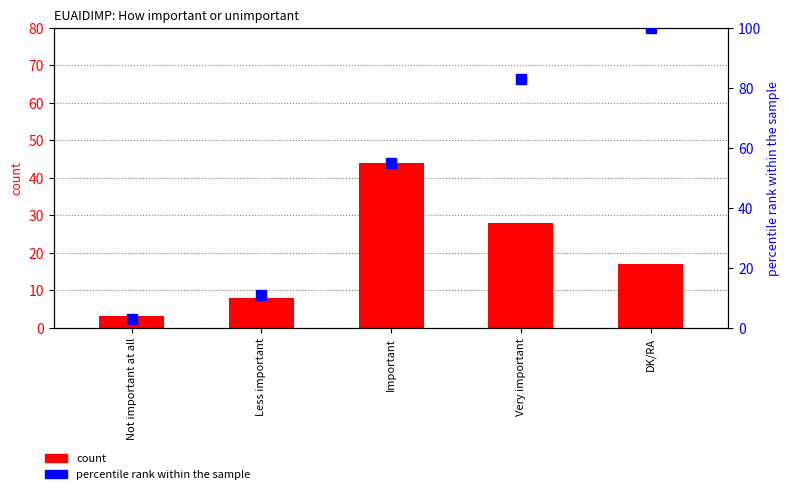

Reading left to right, extract all data points from this chart.

count: Not important at all=3.0	Less important=8.0	Important=44.0	Very important=28.0	DK/RA=17.0
percentile rank within the sample: Not important at all=3.0	Less important=11.0	Important=55.0	Very important=83.0	DK/RA=100.0